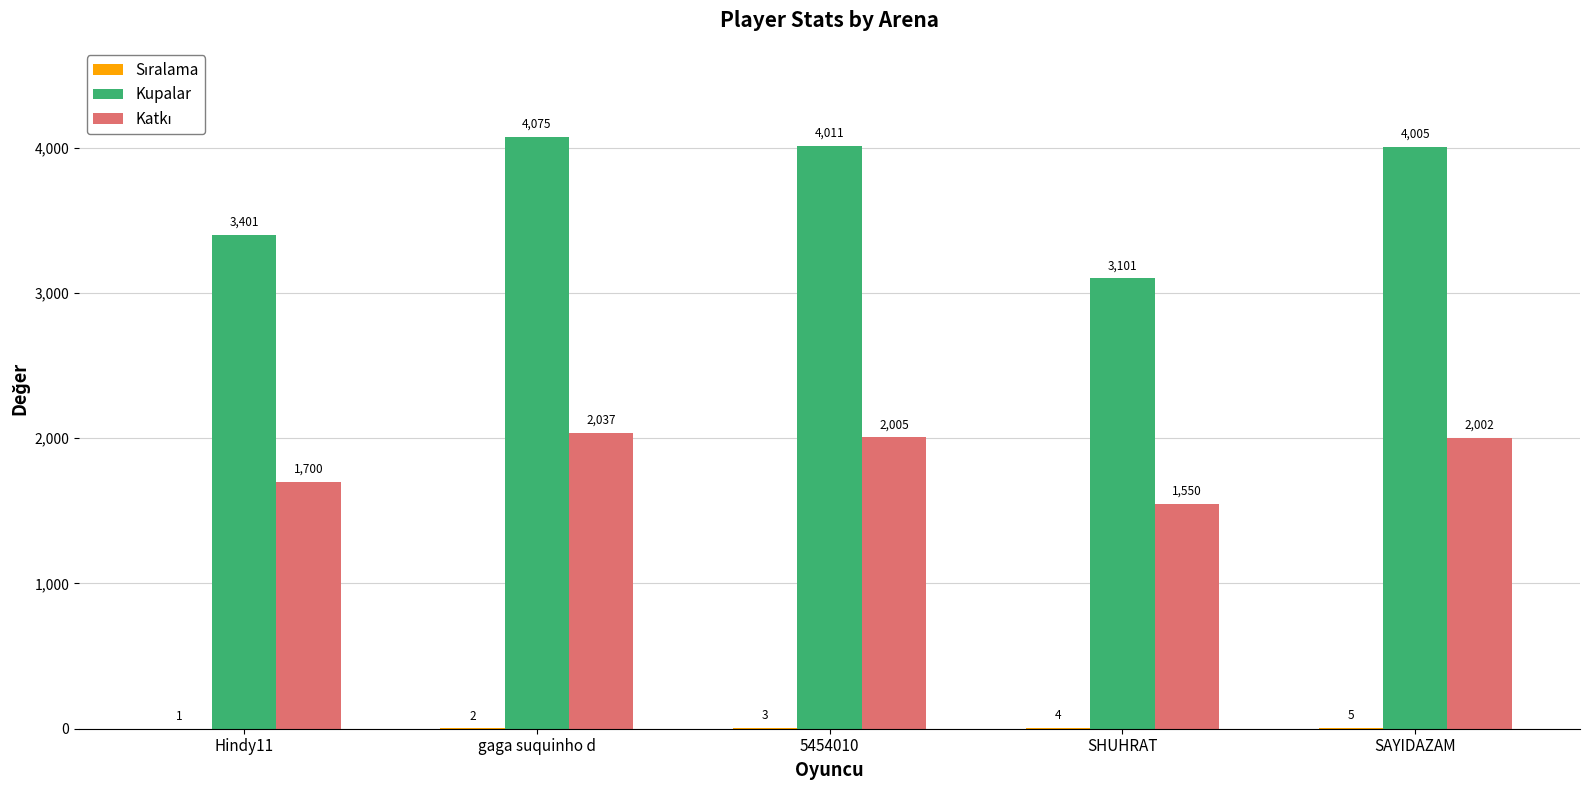

Which label corresponds to the largest value in the chart?

gaga suquinho d